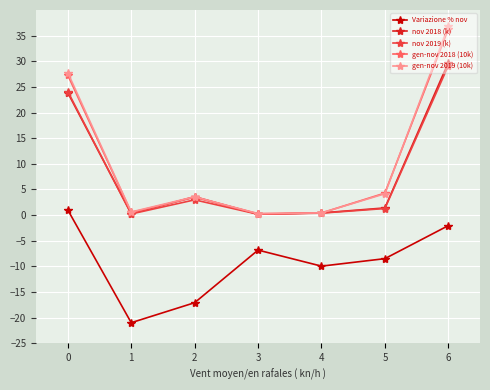

Which series has the widest spread of values?

gen-nov 2019 (10k)